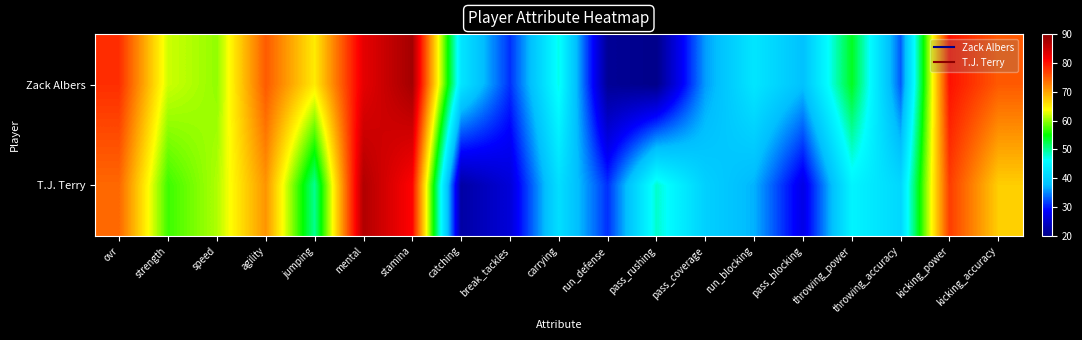

Rank the series at mental from lowest to highest value.

Zack Albers, T.J. Terry